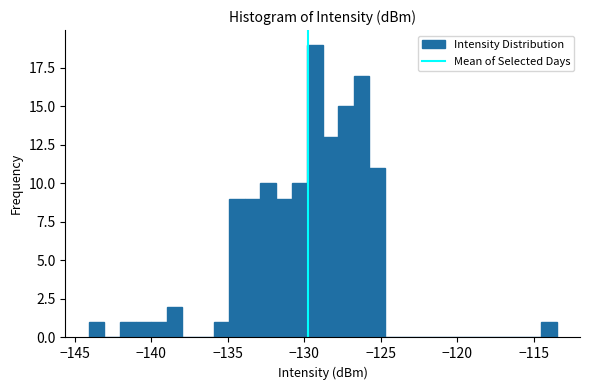

Around what value on the x-axis is the tallest bar? Give the approximate position of its centre, as read against the axis.

-129.5